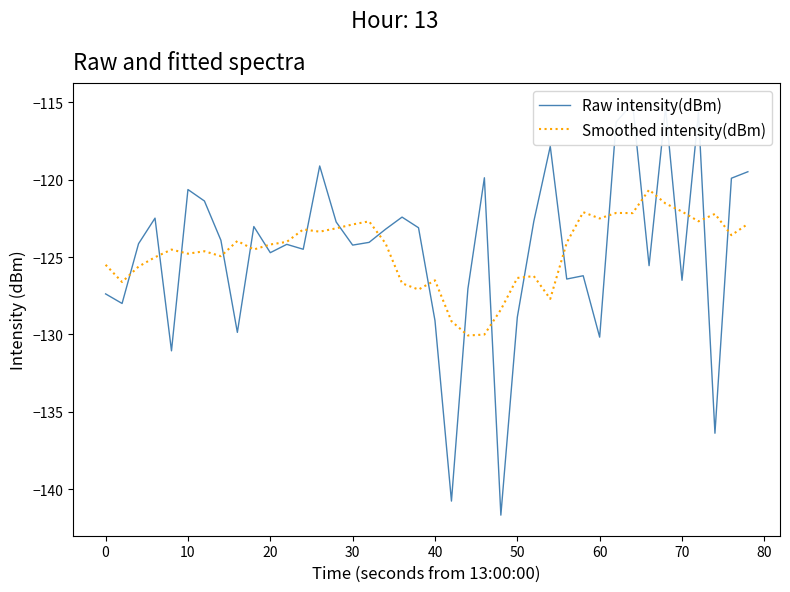

Is it true that Smoothed intensity(dBm) equals -75.4 at 30?

False